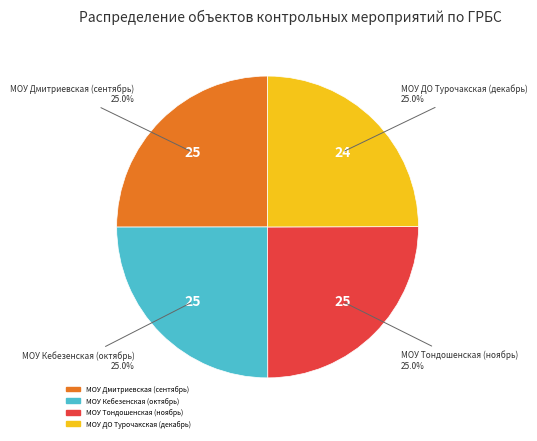

How many slices are in this pie chart?

4